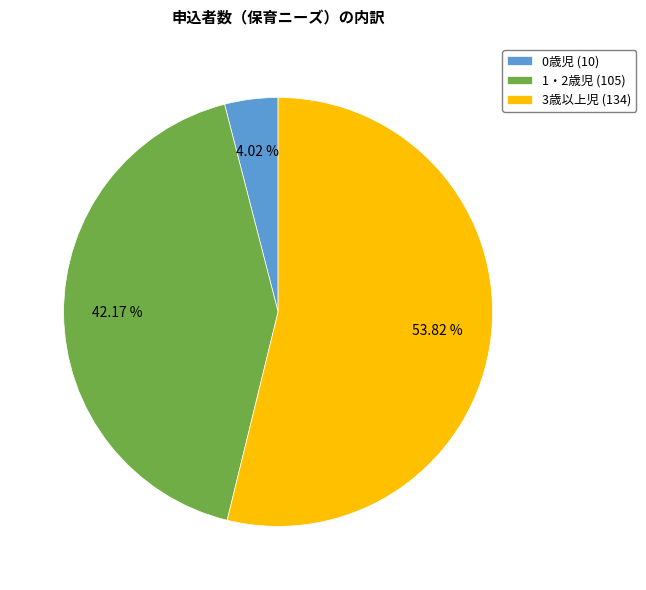

True or false: 1・2歳児 accounts for 55% of the total.

False